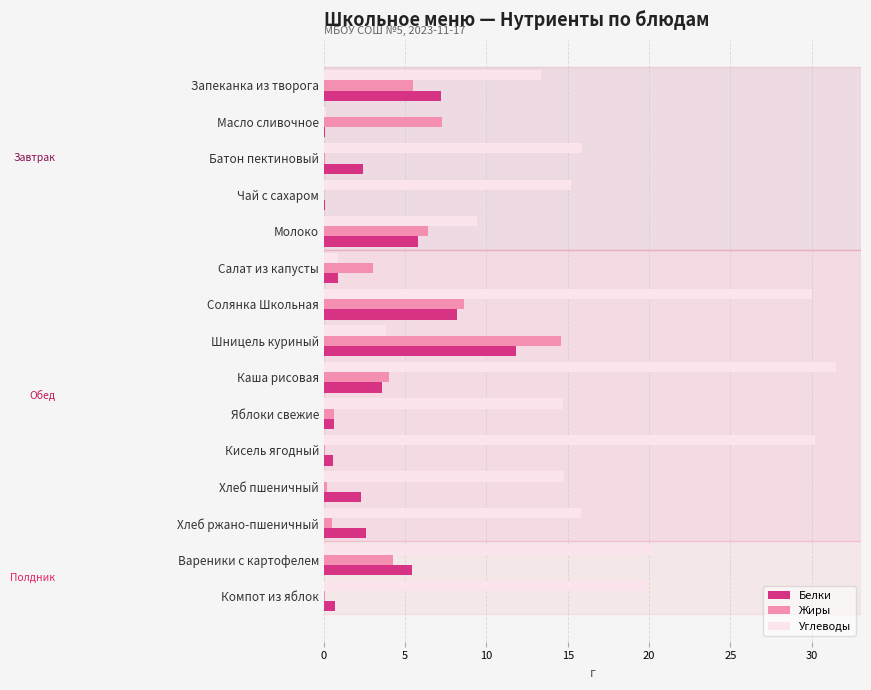

What is the highest value of the Белки series?

11.8